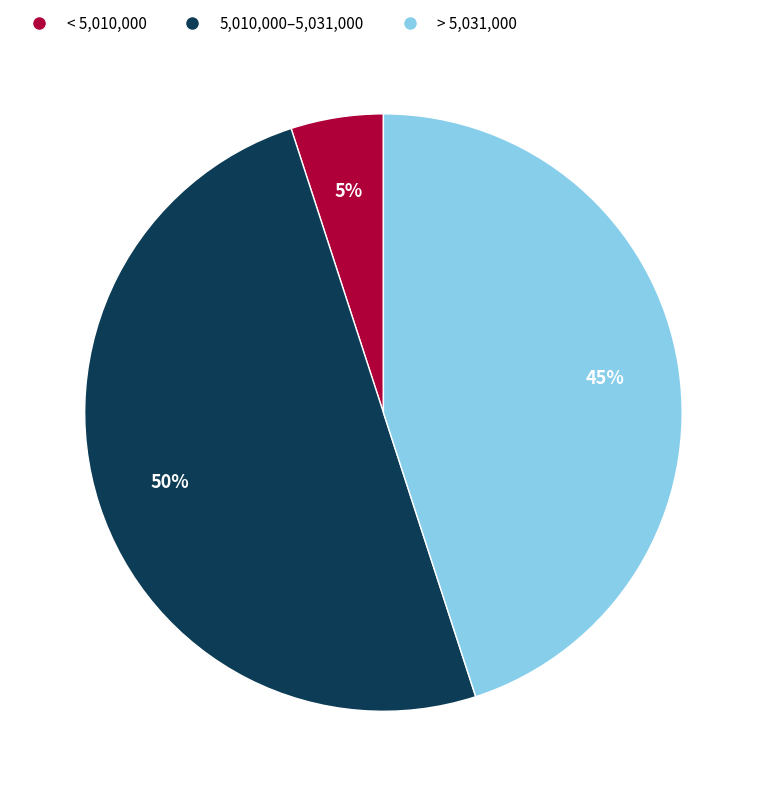

How many slices are in this pie chart?

3